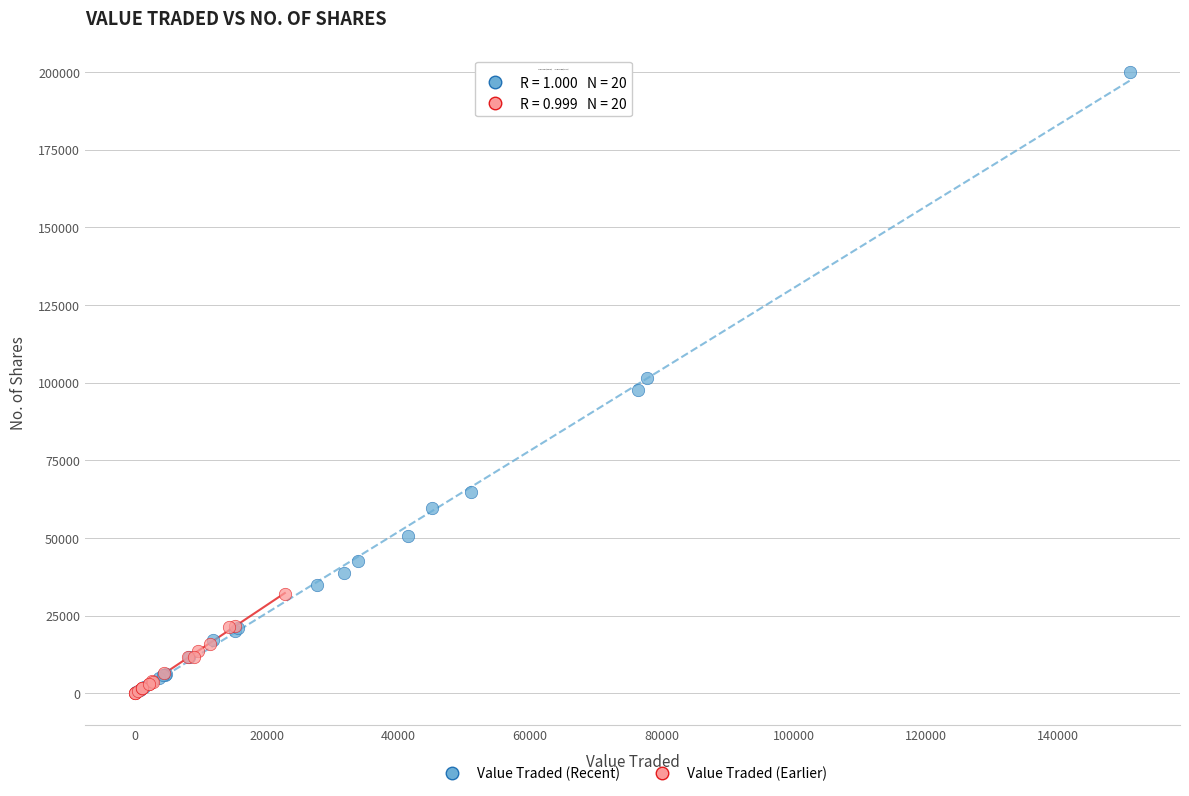

Which series has the widest spread of Y values?

Value Traded (Recent)